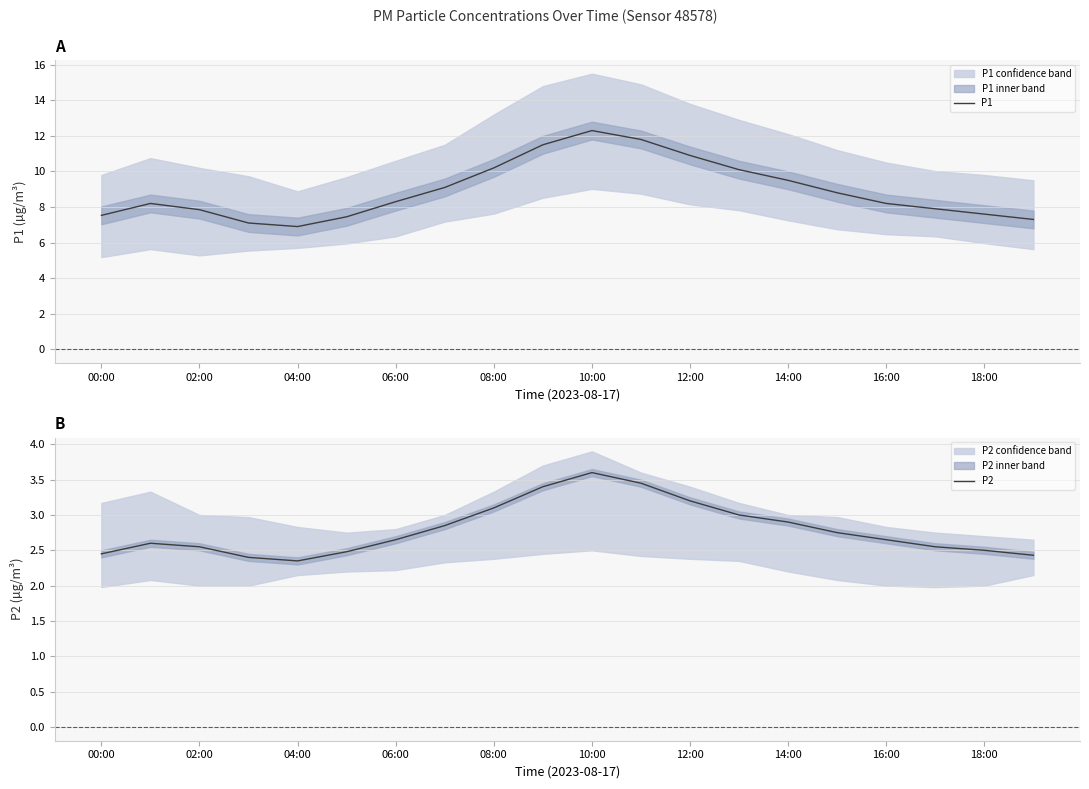

True or false: P1 has a value of 2.5 at 04:00.

False